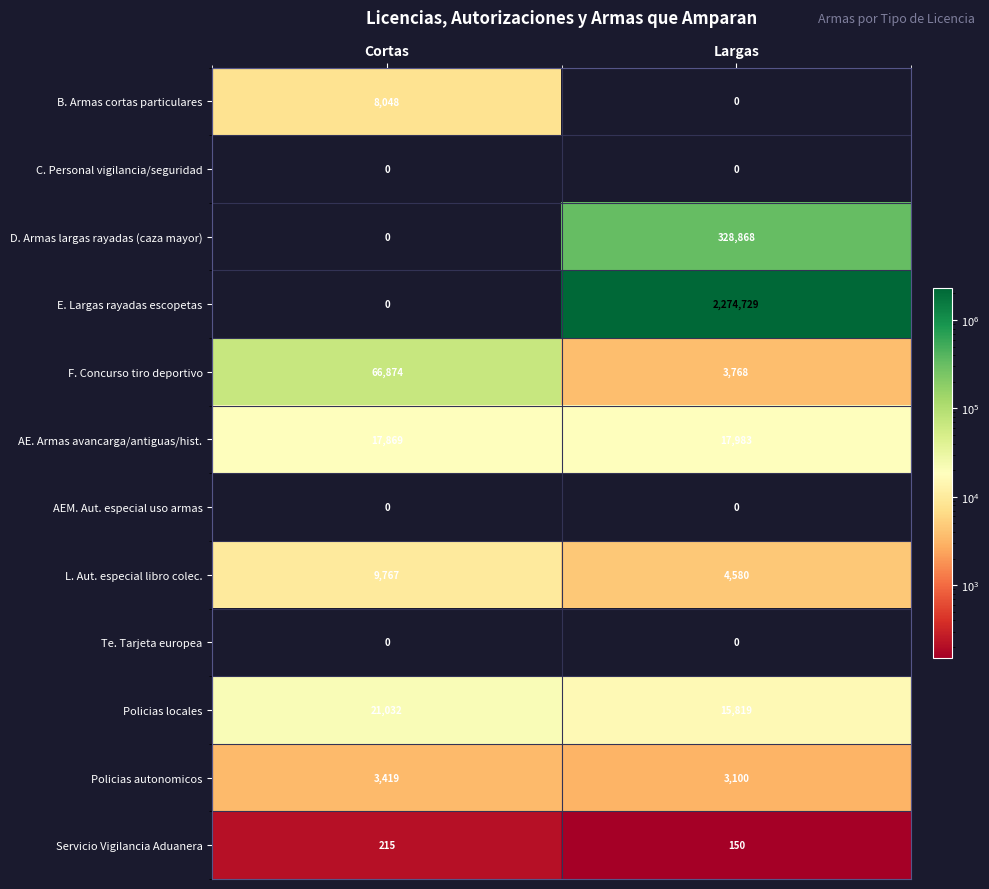

Reading right to left, list all the values displayed in this chart.

B. Armas cortas particulares: Largas=0	Cortas=8048
C. Personal vigilancia/seguridad: Largas=0	Cortas=0
D. Armas largas rayadas (caza mayor): Largas=328868	Cortas=0
E. Largas rayadas escopetas: Largas=2274729	Cortas=0
F. Concurso tiro deportivo: Largas=3768	Cortas=66874
AE. Armas avancarga/antiguas/hist.: Largas=17983	Cortas=17869
AEM. Aut. especial uso armas: Largas=0	Cortas=0
L. Aut. especial libro colec.: Largas=4580	Cortas=9767
Te. Tarjeta europea: Largas=0	Cortas=0
Policias locales: Largas=15819	Cortas=21032
Policias autonomicos: Largas=3100	Cortas=3419
Servicio Vigilancia Aduanera: Largas=150	Cortas=215